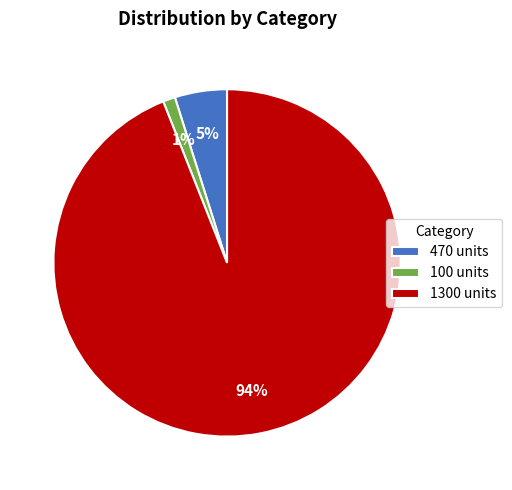

Is 100 the majority of the pie?

No